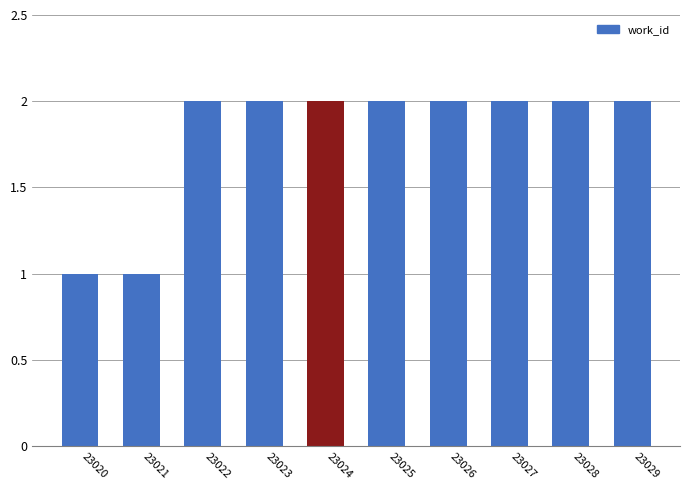

Rank the categories by value from highest to lowest.

23022, 23023, 23024, 23025, 23026, 23027, 23028, 23029, 23020, 23021